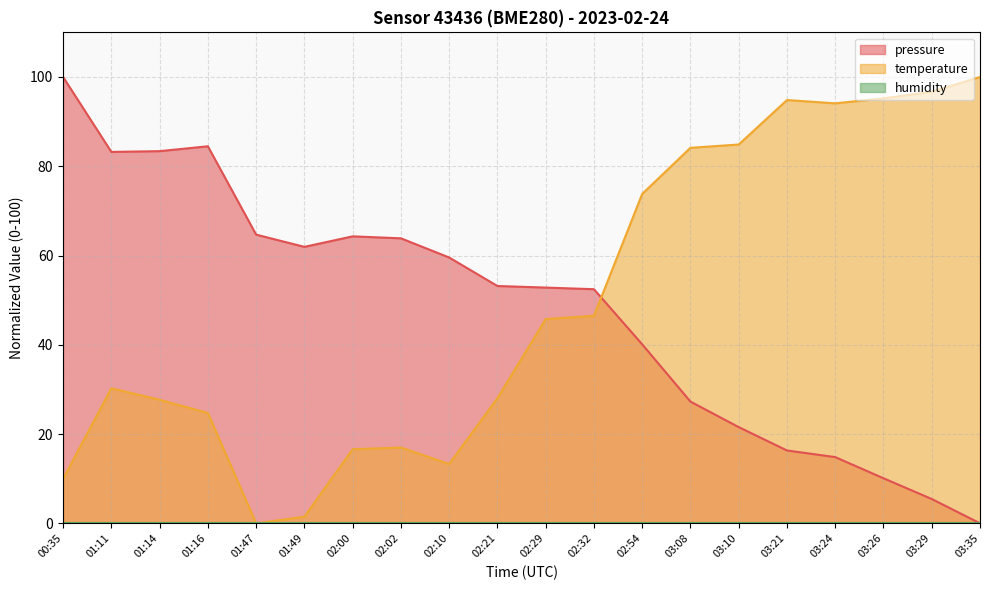

Which category has the highest value in the temperature series?

03:35